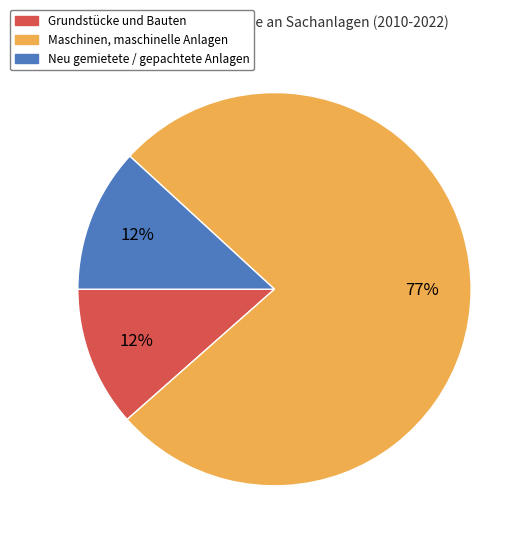

To the nearest percent, what is the average slice percentage?

33%